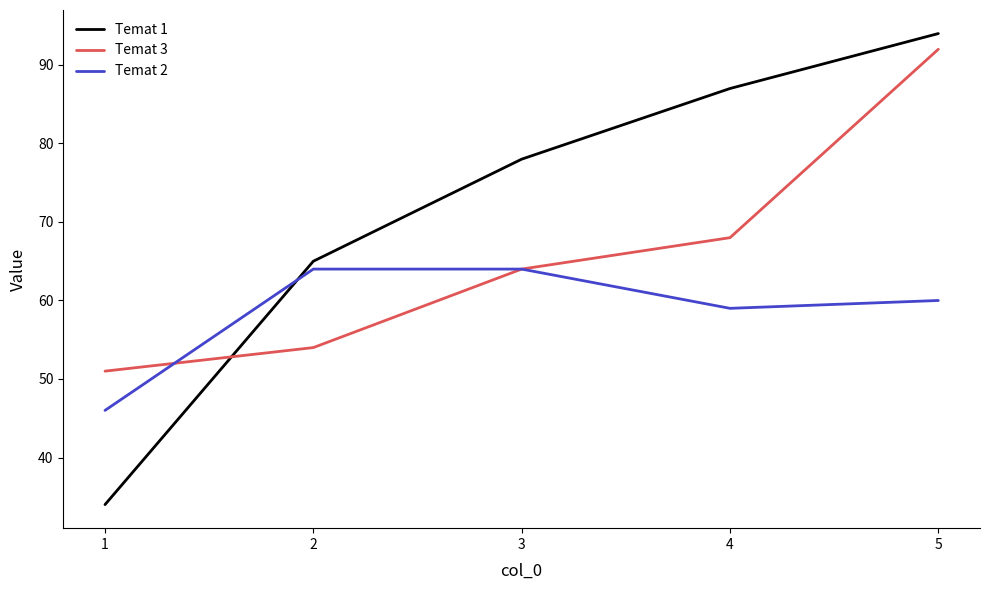

Read the Temat 1 value at 1, to the nearest 5.

35